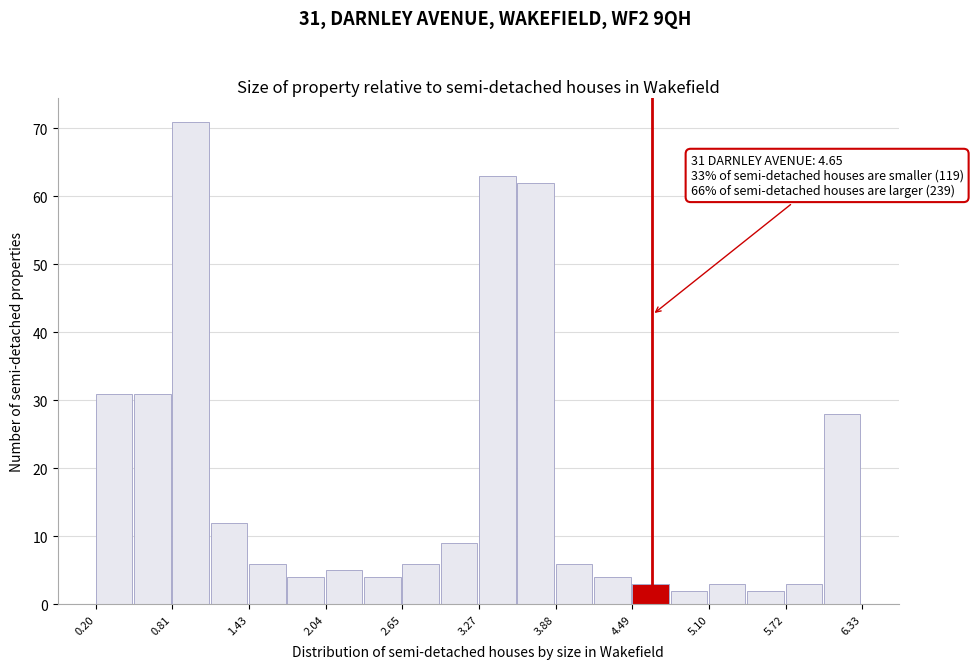

Read against the x-axis, roughly where is the centre of the tallest bar?

1.0